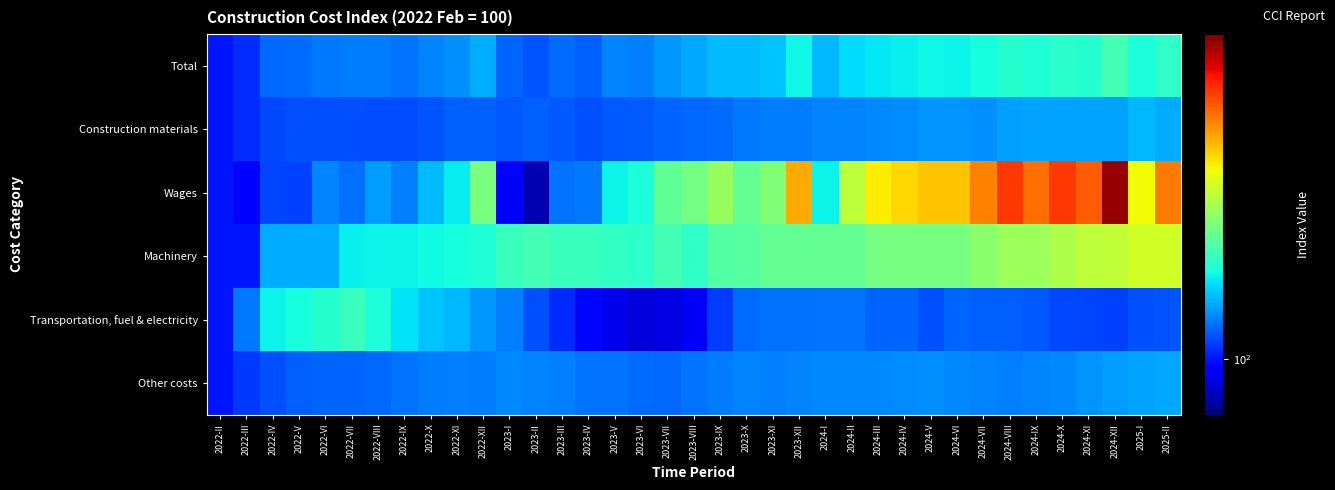

Reading right to left, transcribe all the data shown in this chart.

Total: 2025-II=120.8	2025-I=118.8	2024-XII=122.8	2024-XI=119.6	2024-X=120.1	2024-IX=119.2	2024-VIII=119.7	2024-VII=118.3	2024-VI=117.2	2024-V=117.3	2024-IV=116.9	2024-III=116.2	2024-II=115.1	2024-I=112.2	2023-XII=117.3	2023-XI=113.3	2023-X=112.4	2023-IX=112.6	2023-VIII=110.9	2023-VII=109.7	2023-VI=108.0	2023-V=108.2	2023-IV=105.5	2023-III=106.6	2023-II=104.7	2023-I=105.7	2022-XII=111.5	2022-XI=109.0	2022-X=108.2	2022-IX=106.9	2022-VIII=107.6	2022-VII=107.5	2022-VI=107.4	2022-V=106.5	2022-IV=106.2	2022-III=101.8	2022-II=100.0
Construction materials: 2025-II=111.3	2025-I=112.2	2024-XII=110.8	2024-XI=110.8	2024-X=110.8	2024-IX=110.7	2024-VIII=110.2	2024-VII=109.1	2024-VI=109.4	2024-V=109.5	2024-IV=108.9	2024-III=108.4	2024-II=108.1	2024-I=108.3	2023-XII=107.5	2023-XI=107.6	2023-X=107.4	2023-IX=106.3	2023-VIII=106.2	2023-VII=105.7	2023-VI=105.3	2023-V=104.8	2023-IV=104.2	2023-III=104.8	2023-II=105.4	2023-I=104.8	2022-XII=105.6	2022-XI=105.5	2022-X=104.7	2022-IX=104.1	2022-VIII=104.0	2022-VII=104.3	2022-VI=104.5	2022-V=104.2	2022-IV=103.7	2022-III=101.8	2022-II=100.0
Wages: 2025-II=158.0	2025-I=143.2	2024-XII=181.9	2024-XI=161.6	2024-X=166.0	2024-IX=159.1	2024-VIII=166.1	2024-VII=157.1	2024-VI=149.1	2024-V=149.1	2024-IV=147.2	2024-III=144.7	2024-II=136.7	2024-I=117.1	2023-XII=152.0	2023-XI=129.5	2023-X=126.2	2023-IX=132.3	2023-VIII=128.1	2023-VII=126.1	2023-VI=118.6	2023-V=117.1	2023-IV=107.4	2023-III=106.9	2023-II=93.1	2023-I=98.7	2022-XII=128.8	2022-XI=116.5	2022-X=112.7	2022-IX=107.9	2022-VIII=110.1	2022-VII=106.7	2022-VI=108.1	2022-V=103.2	2022-IV=103.6	2022-III=97.7	2022-II=100.0
Machinery: 2025-II=139.1	2025-I=138.9	2024-XII=137.0	2024-XI=136.7	2024-X=134.7	2024-IX=132.9	2024-VIII=132.8	2024-VII=130.8	2024-VI=128.5	2024-V=128.5	2024-IV=128.5	2024-III=128.5	2024-II=126.5	2024-I=126.5	2023-XII=126.5	2023-XI=126.5	2023-X=124.8	2023-IX=124.5	2023-VIII=120.8	2023-VII=122.8	2023-VI=120.4	2023-V=121.1	2023-IV=121.8	2023-III=121.8	2023-II=122.9	2023-I=121.7	2022-XII=119.2	2022-XI=118.3	2022-X=117.9	2022-IX=117.1	2022-VIII=117.1	2022-VII=116.8	2022-VI=111.3	2022-V=111.3	2022-IV=111.3	2022-III=100.0	2022-II=100.0
Transportation, fuel & electricity: 2025-II=104.5	2025-I=104.2	2024-XII=103.3	2024-XI=103.5	2024-X=103.7	2024-IX=104.9	2024-VIII=105.4	2024-VII=105.6	2024-VI=105.9	2024-V=104.3	2024-IV=105.8	2024-III=105.8	2024-II=106.9	2024-I=106.9	2023-XII=106.8	2023-XI=106.7	2023-X=106.4	2023-IX=103.0	2023-VIII=97.4	2023-VII=95.9	2023-VI=95.3	2023-V=96.5	2023-IV=98.8	2023-III=101.4	2023-II=104.5	2023-I=108.0	2022-XII=109.7	2022-XI=112.1	2022-X=113.2	2022-IX=115.6	2022-VIII=118.7	2022-VII=121.8	2022-VI=119.7	2022-V=118.3	2022-IV=117.0	2022-III=107.5	2022-II=100.0
Other costs: 2025-II=111.1	2025-I=110.6	2024-XII=110.2	2024-XI=109.4	2024-X=108.6	2024-IX=108.3	2024-VIII=108.0	2024-VII=108.1	2024-VI=108.6	2024-V=109.2	2024-IV=108.8	2024-III=108.5	2024-II=108.5	2024-I=108.5	2023-XII=108.1	2023-XI=108.1	2023-X=108.3	2023-IX=107.7	2023-VIII=107.0	2023-VII=106.2	2023-VI=106.3	2023-V=107.0	2023-IV=107.1	2023-III=107.9	2023-II=108.1	2023-I=108.5	2022-XII=107.7	2022-XI=108.0	2022-X=107.5	2022-IX=106.9	2022-VIII=106.1	2022-VII=105.9	2022-VI=105.7	2022-V=105.4	2022-IV=104.3	2022-III=102.5	2022-II=100.0